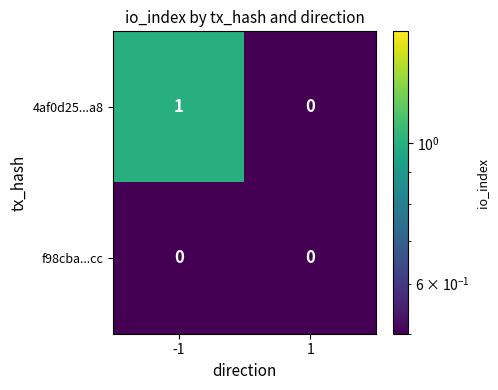

Which series has the widest spread of values?

4af0d25...a8